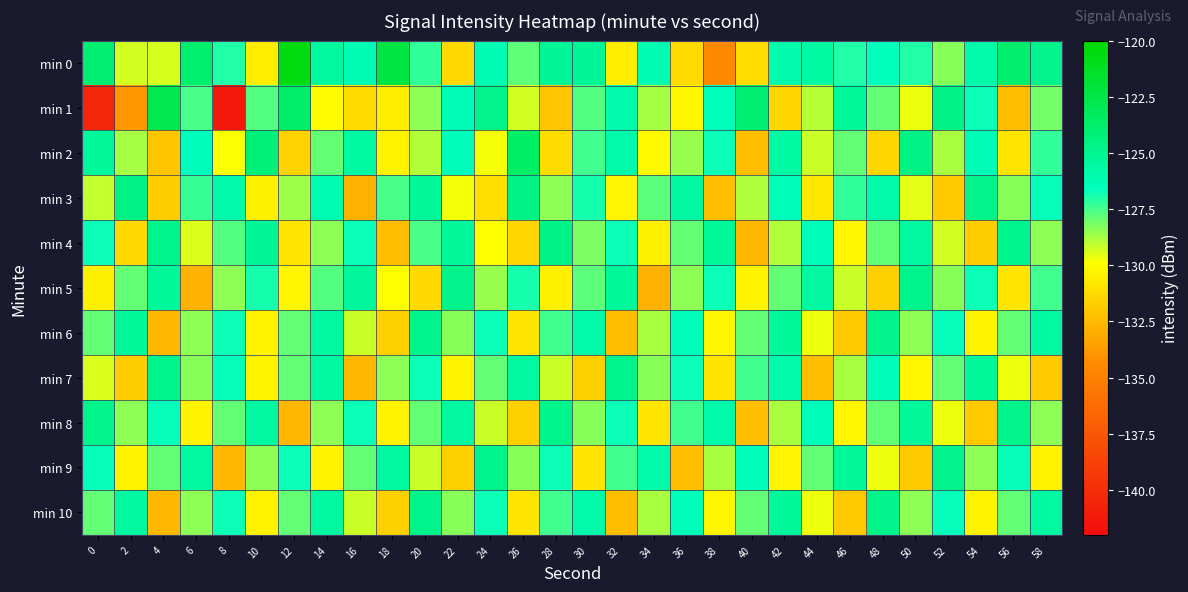

What is the spread (max minus min) of values at 38?

9.2